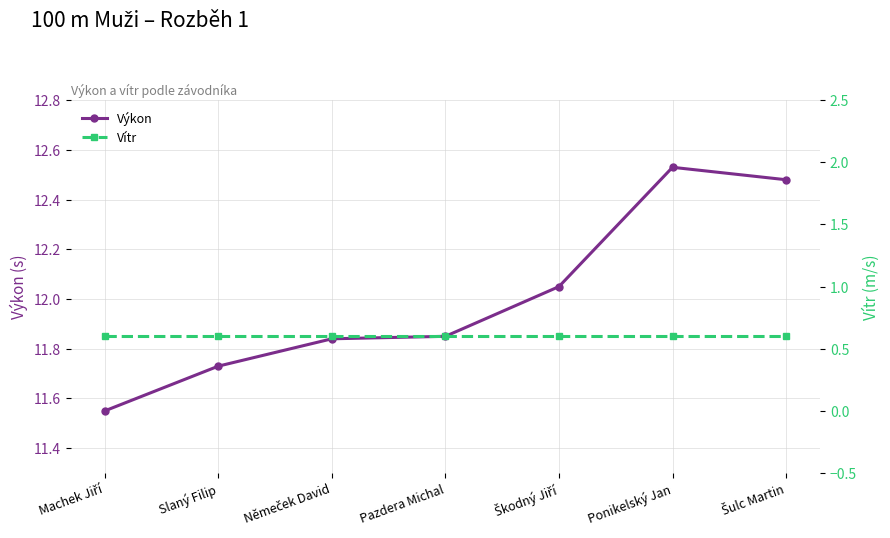

What is the average value of the Vítr series?

0.6